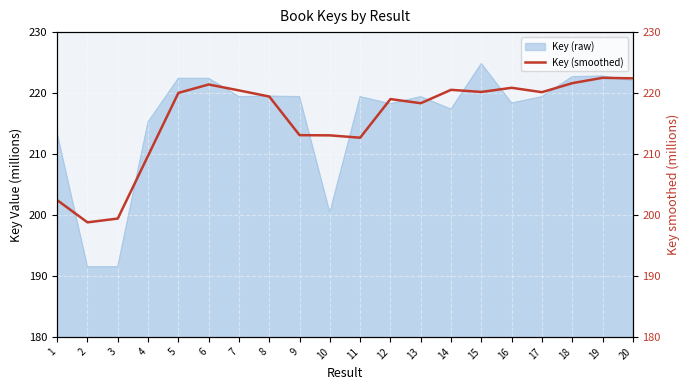

What is the highest value of the Key (raw) series?

224.8